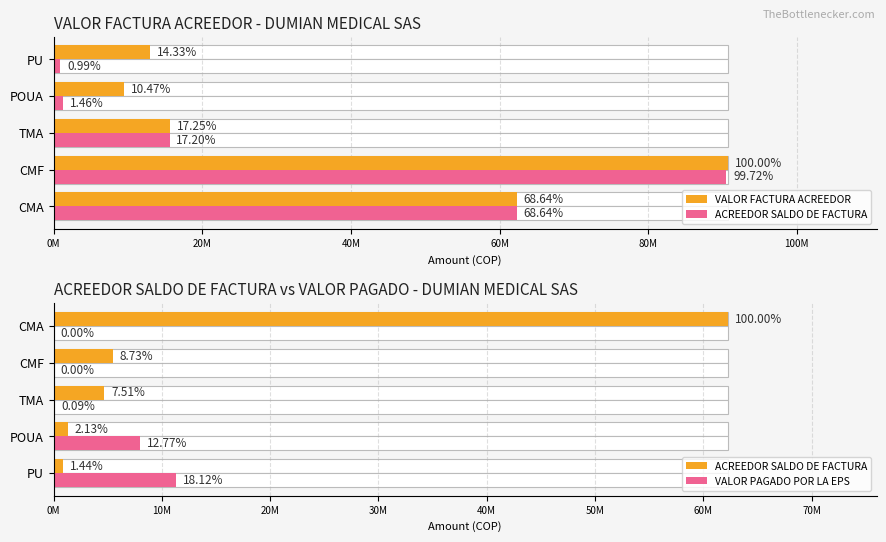

How many series are shown in this chart?

3